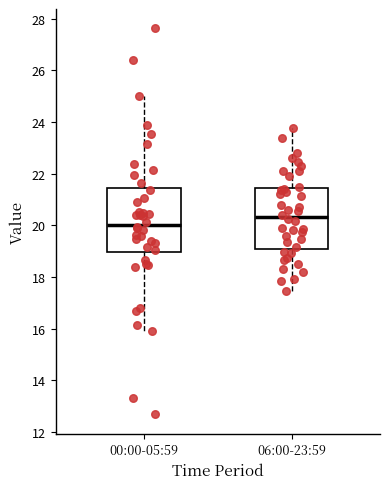

Reading left to right, transcribe this box plot: for each box, give where its median line is, the range the box spans, and where its two whiskers end, as read against the y-axis. The values are not printed on the chart, so give them approximately, as read against the axis.

00:00-05:59: median 20.0, box 19.0 to 21.4, whiskers 16.0 to 25.0
06:00-23:59: median 20.4, box 19.2 to 21.4, whiskers 17.4 to 23.8